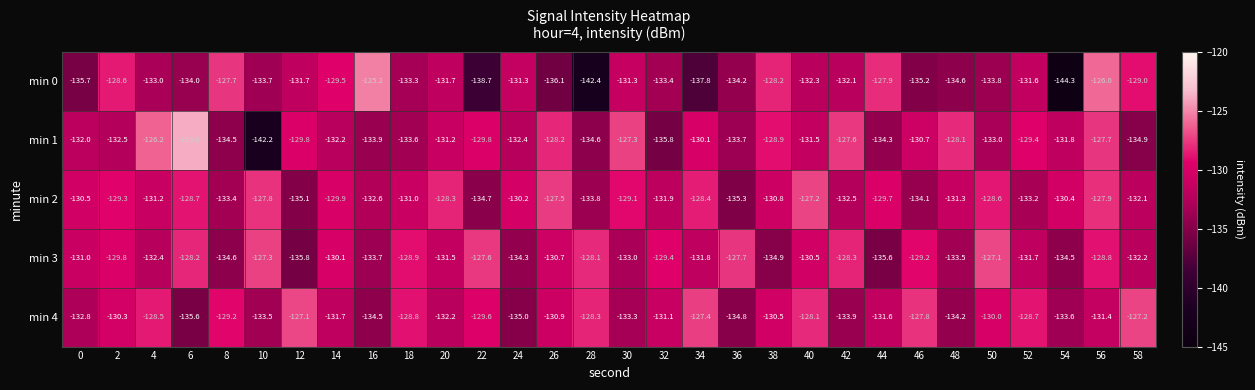

What is the approximate value of min 3 at 58?

-132.2